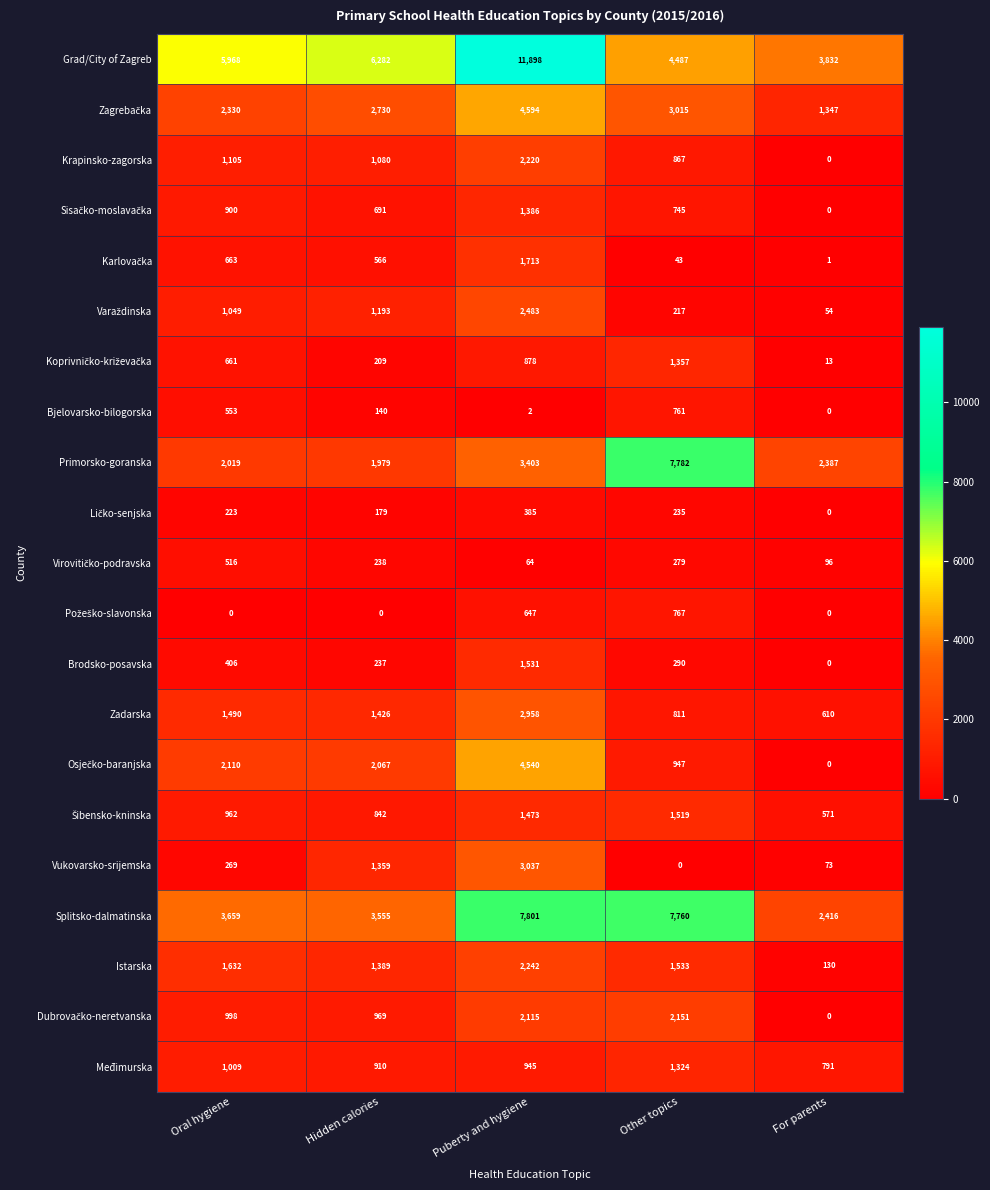

At which label is Primorsko-goranska closest to 4880?

Puberty and hygiene